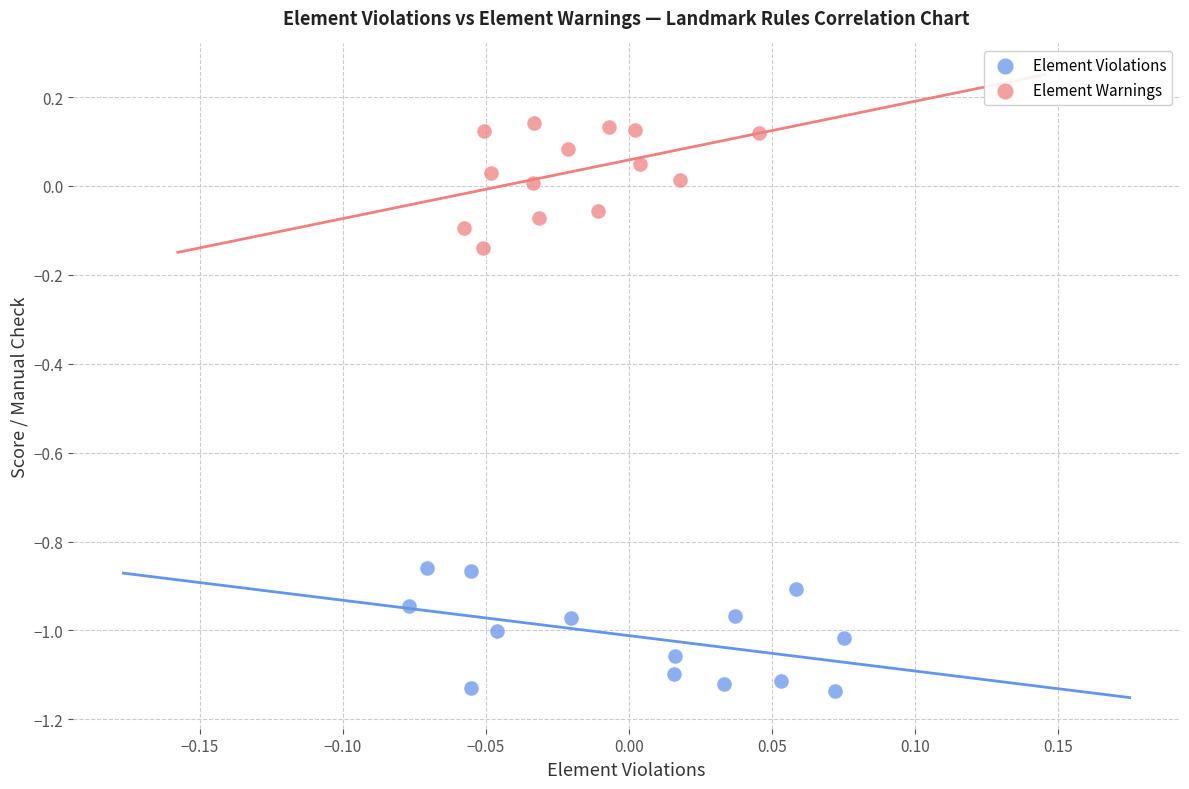

Which series contains the lowest Y value?

Element Violations